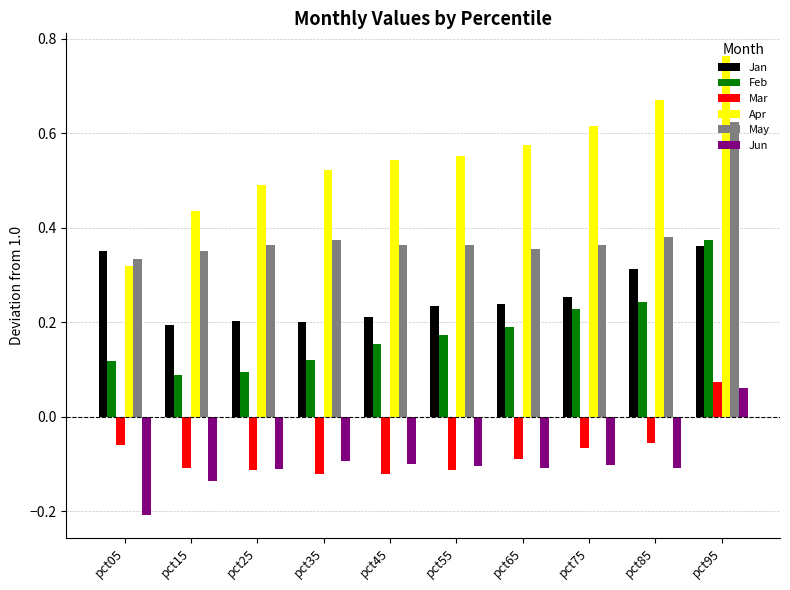

Is the value of Apr at pct75 greater than the value of May at pct55?

Yes